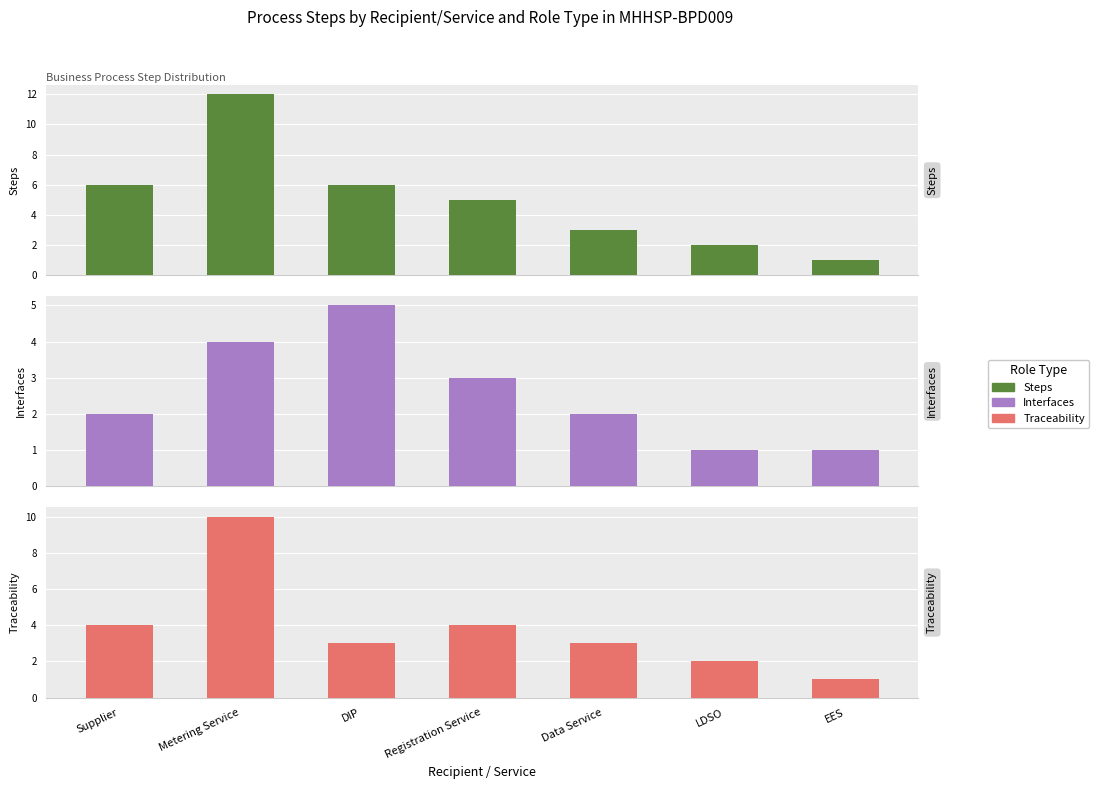

What is the difference between the maximum and minimum values in the Interfaces series?

4